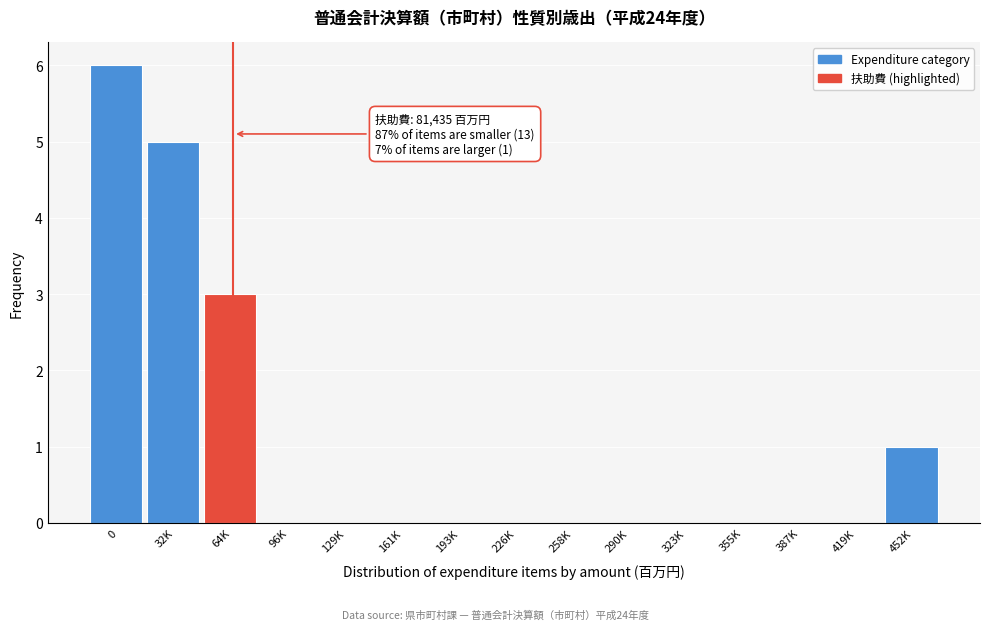

Reading left to right, list all the values displayed in this chart.

0=6	32K=5	64K=3	96K=0	129K=0	161K=0	193K=0	226K=0	258K=0	290K=0	323K=0	355K=0	387K=0	419K=0	452K=1